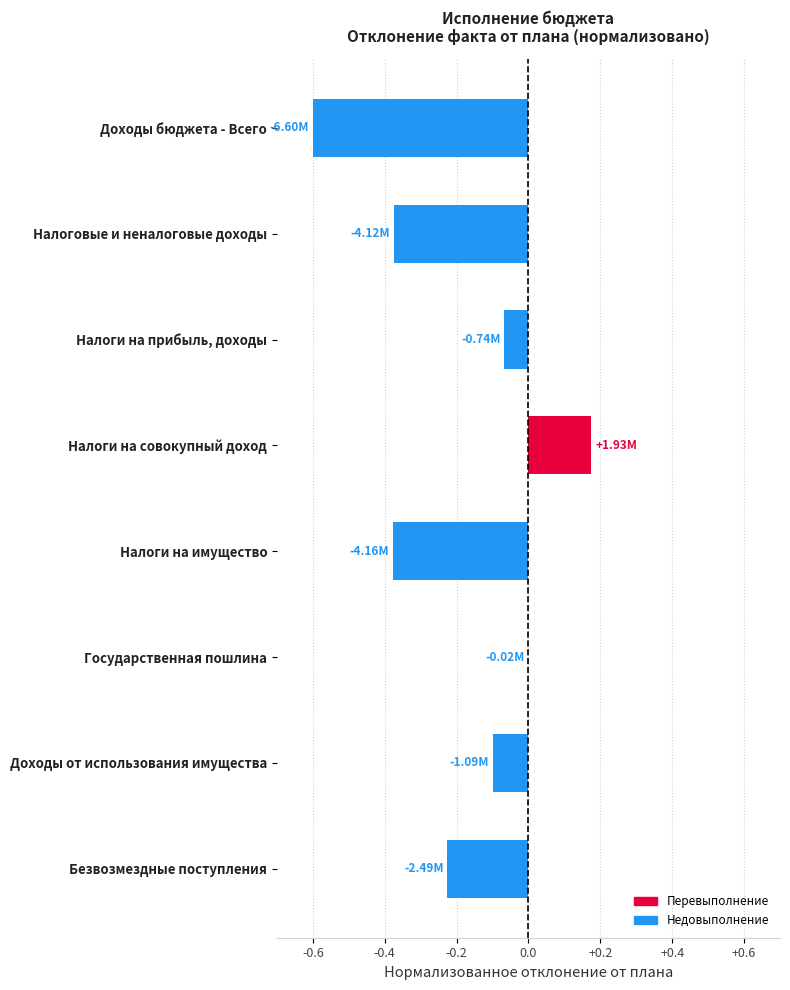

What is the sum of all values?

-1.6